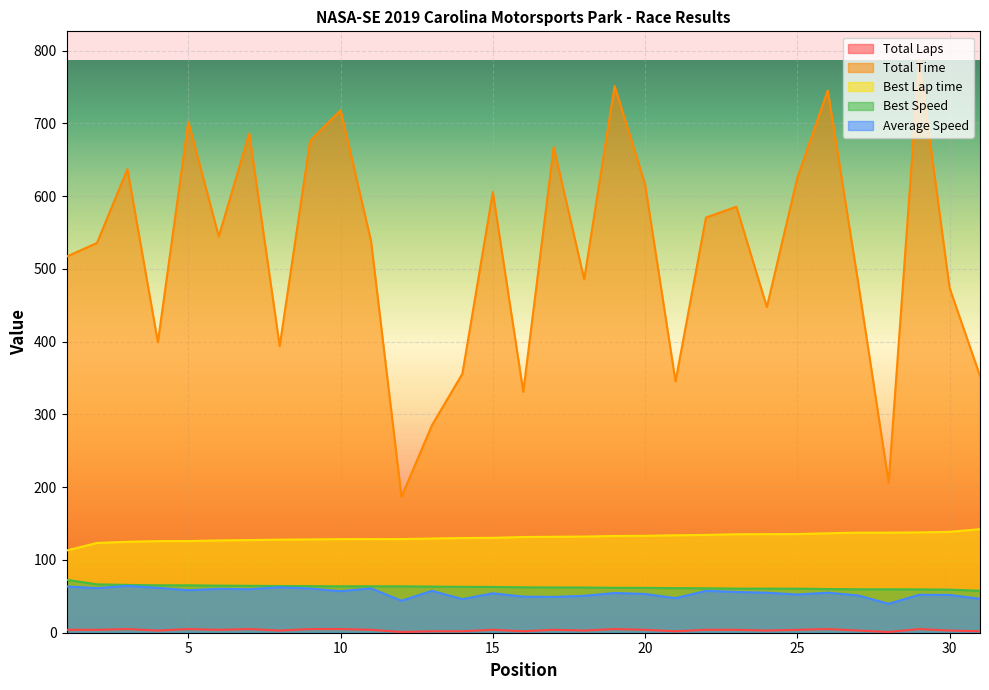

Reading left to right, transcribe all the data shown in this chart.

Total Laps: 4.0	4.0	5.0	3.0	5.0	4.0	5.0	3.0	5.0	5.0	4.0	1.0	2.0	2.0	4.0	2.0	4.0	3.0	5.0	4.0	2.0	4.0	4.0	3.0	4.0	5.0	3.0	1.0	5.0	3.0	2.0
Total Time: 516.9	535.7	637.1	399.2	702.1	544.6	686.1	393.9	676.2	718.1	538.4	186.8	285.1	356.0	605.5	331.1	667.4	485.7	751.4	616.2	345.3	570.6	585.5	447.6	625.1	745.2	480.8	206.3	787.2	474.0	352.8
Best Lap time: 112.9	123.4	125.0	125.9	125.9	126.9	127.4	127.9	128.3	128.7	128.7	128.8	129.5	130.2	130.4	131.5	131.9	132.2	133.0	133.2	134.0	134.4	135.3	135.5	135.6	136.7	137.6	137.6	137.9	138.6	142.3
Best Speed: 72.7	66.5	65.7	65.2	65.2	64.7	64.4	64.2	64.0	63.8	63.8	63.8	63.4	63.0	62.9	62.4	62.2	62.1	61.7	61.6	61.3	61.1	60.6	60.6	60.5	60.1	59.7	59.7	59.5	59.2	57.7
Average Speed: 63.5	61.3	64.4	61.7	58.5	60.3	59.8	62.5	60.7	57.2	61.0	43.9	57.6	46.1	54.2	49.6	49.2	50.7	54.6	53.3	47.5	57.5	56.1	55.0	52.5	55.1	51.2	39.8	52.1	51.9	46.5